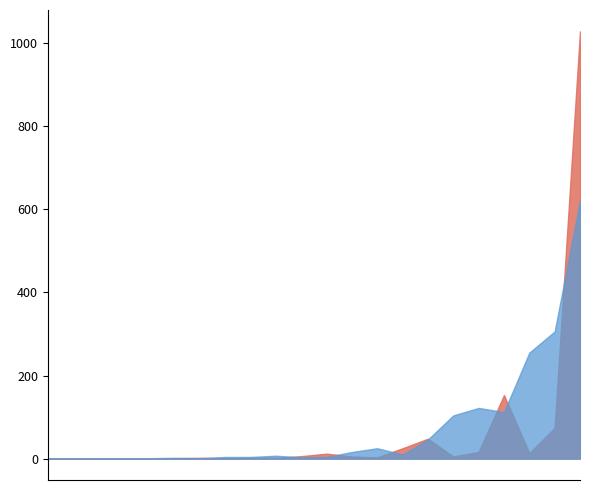

What is the maximum value shown in the chart?

1028